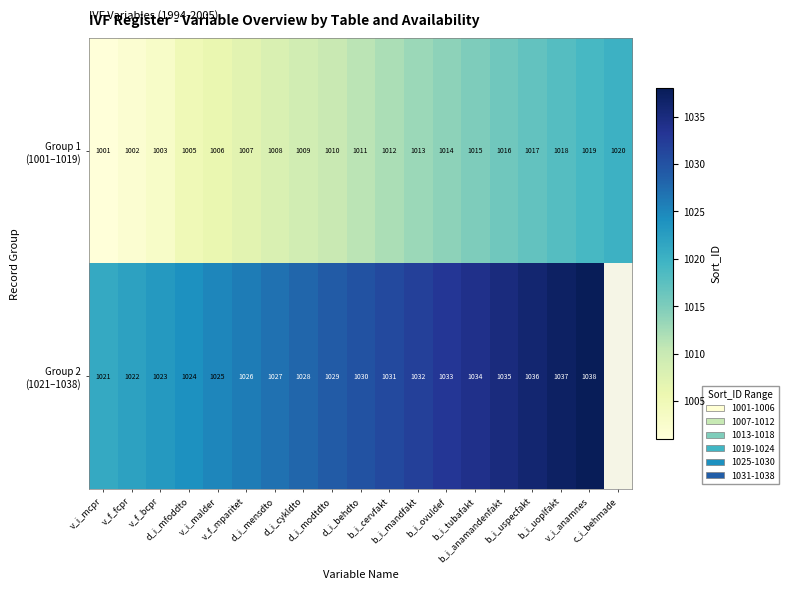

At which category is the sum across all series the highest?

v_i_anamnes